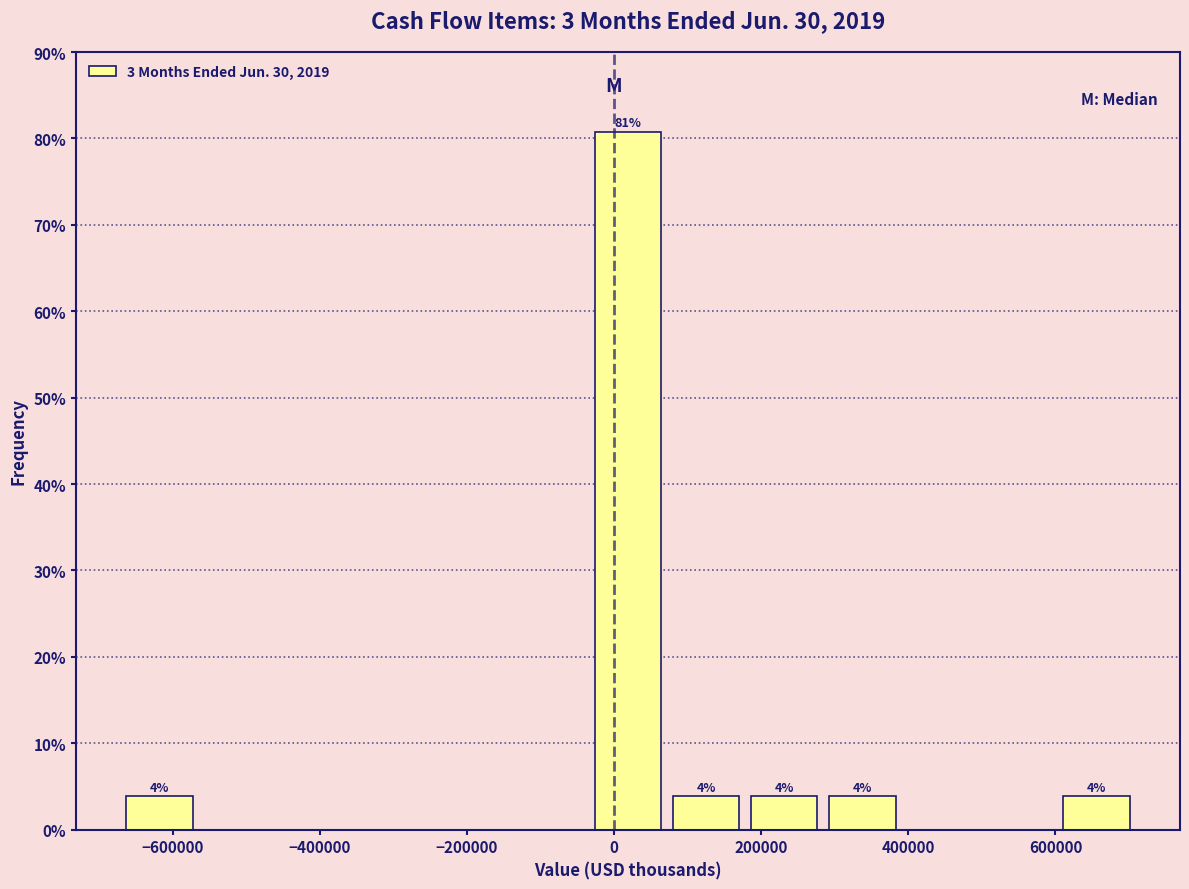

Over which range of the x-axis is the bar tallest?

-40000 to 80000